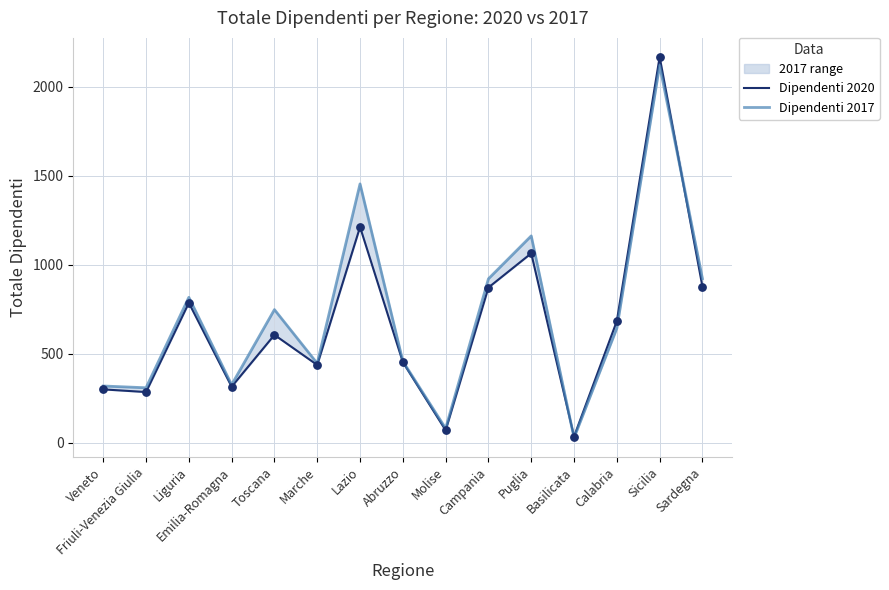

What are all the series names shown in the legend?

Dipendenti 2020, Dipendenti 2017